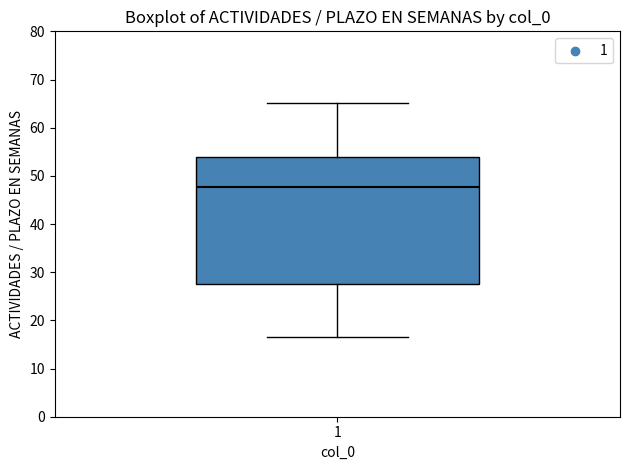

Transcribe this box plot: give where the median line is, the range the box spans, and where the two whiskers end, as read against the y-axis. The values are not printed on the chart, so give them approximately, as read against the axis.

median 48, box 28 to 54, whiskers 17 to 65